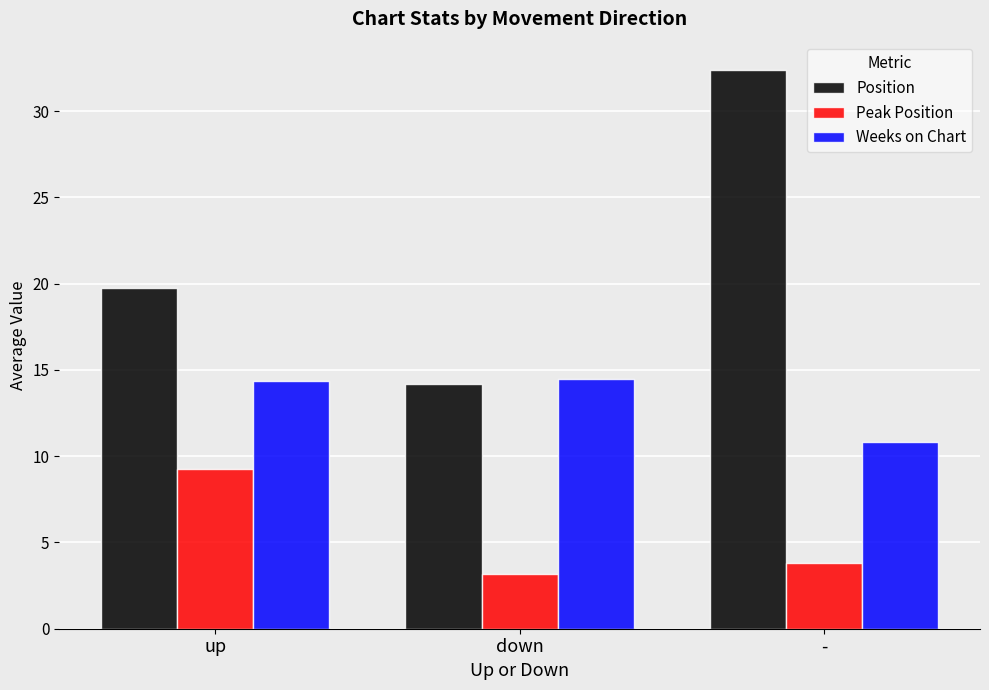

At which category does the chart reach its minimum across all series?

down